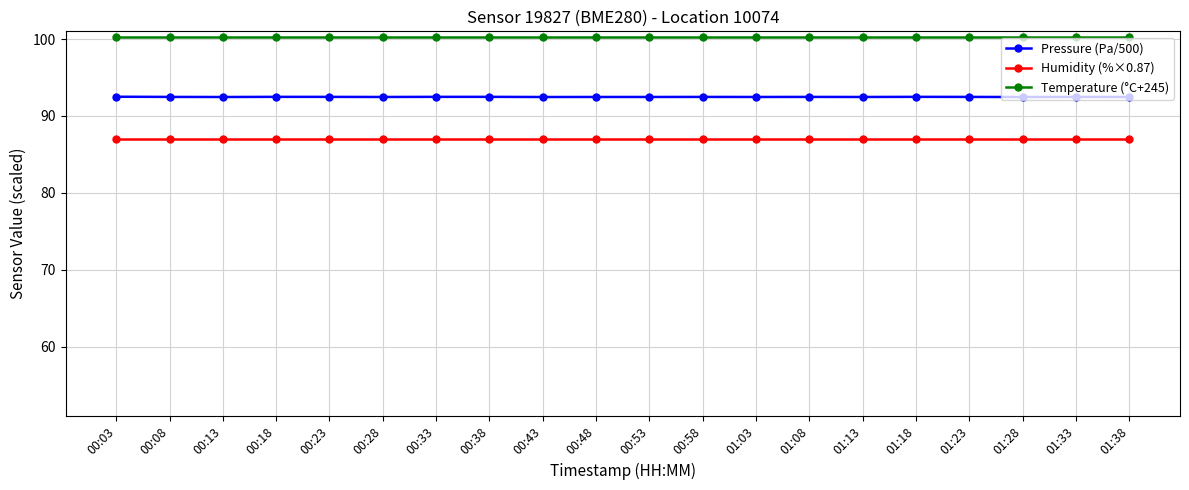

What is the label of the 8th point from the left?

00:38